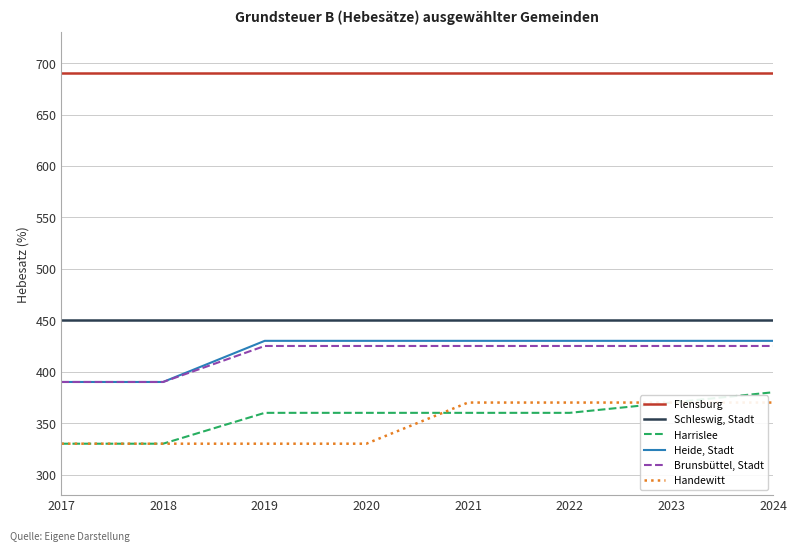

What is the average value of the Harrislee series?

356